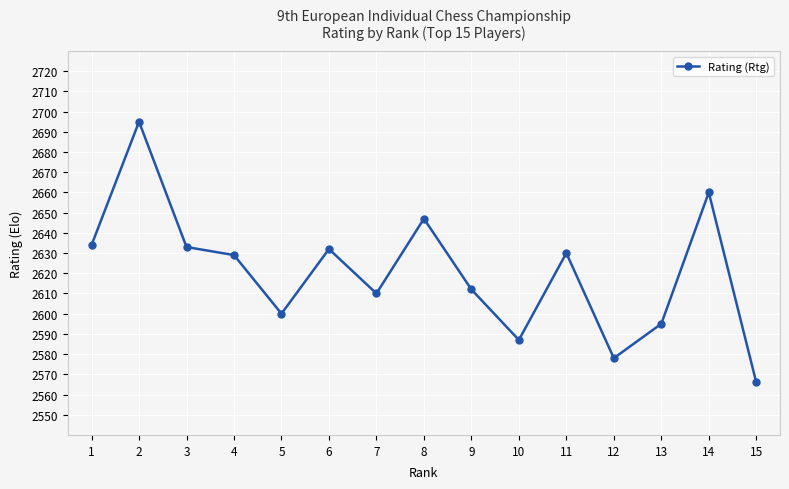

What is the smallest value displayed?

2566